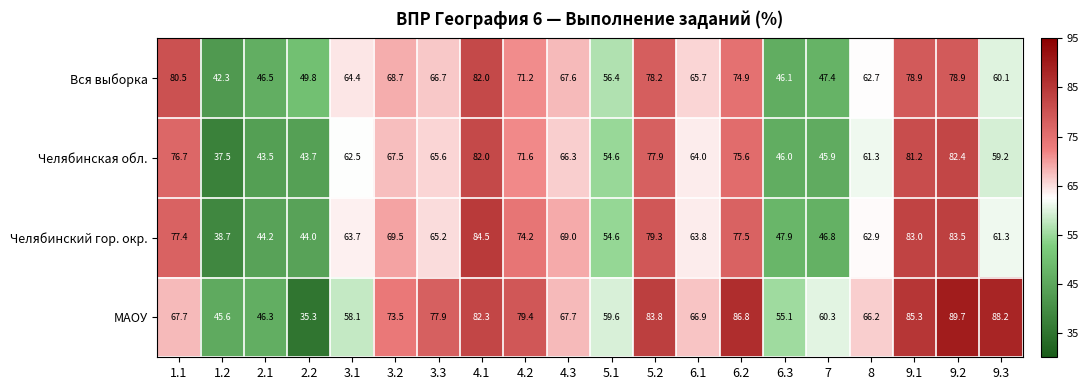

At which label is Челябинская обл. closest to 59?

9.3